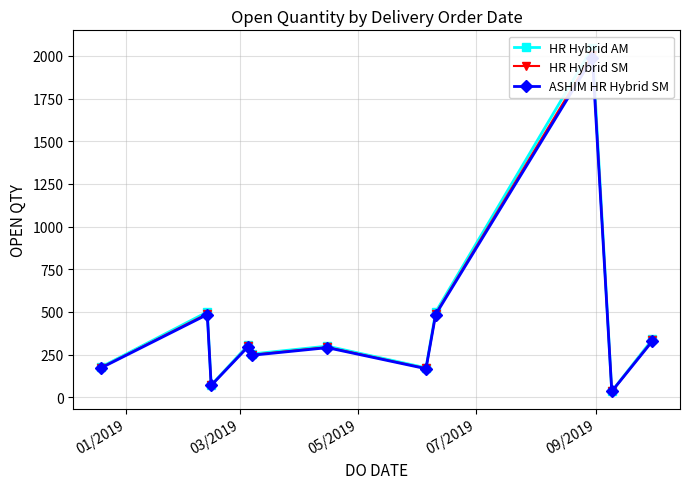

True or false: HR Hybrid SM and ASHIM HR Hybrid SM intersect in this chart.

False